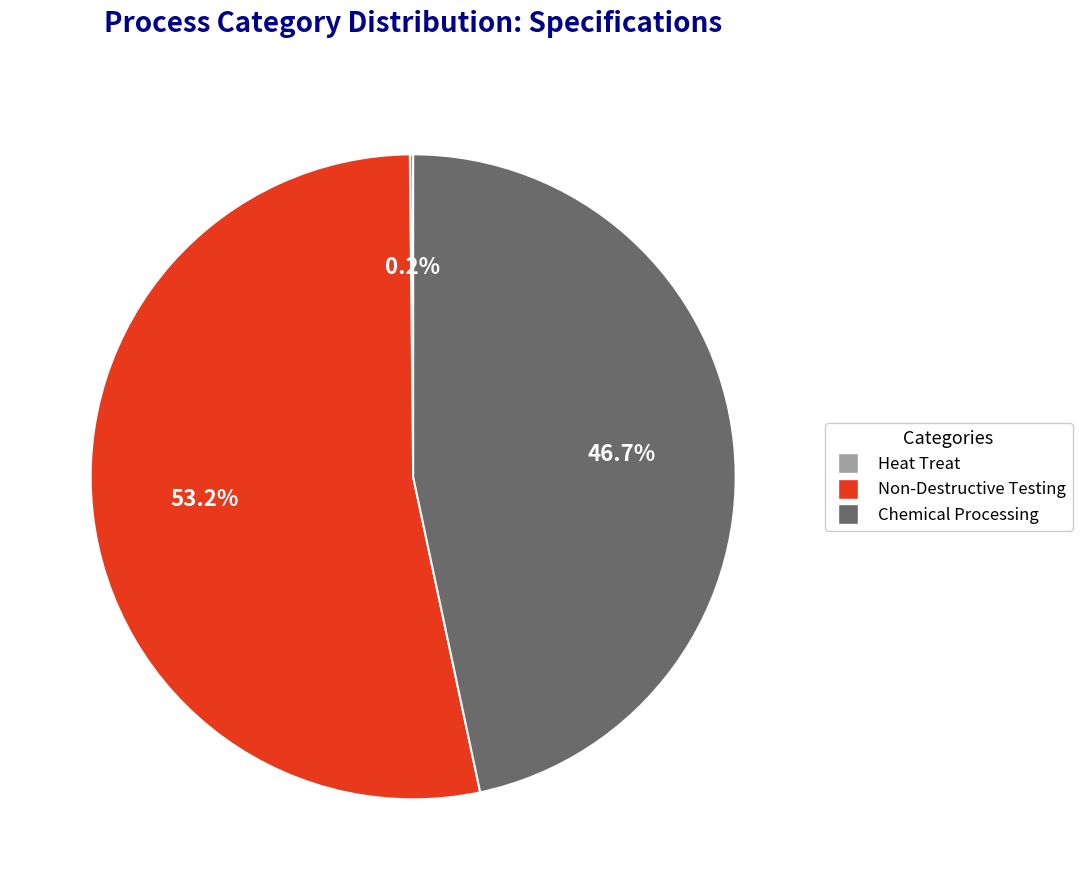

What percentage do Chemical Processing and Non-Destructive Testing together represent?

99.8%